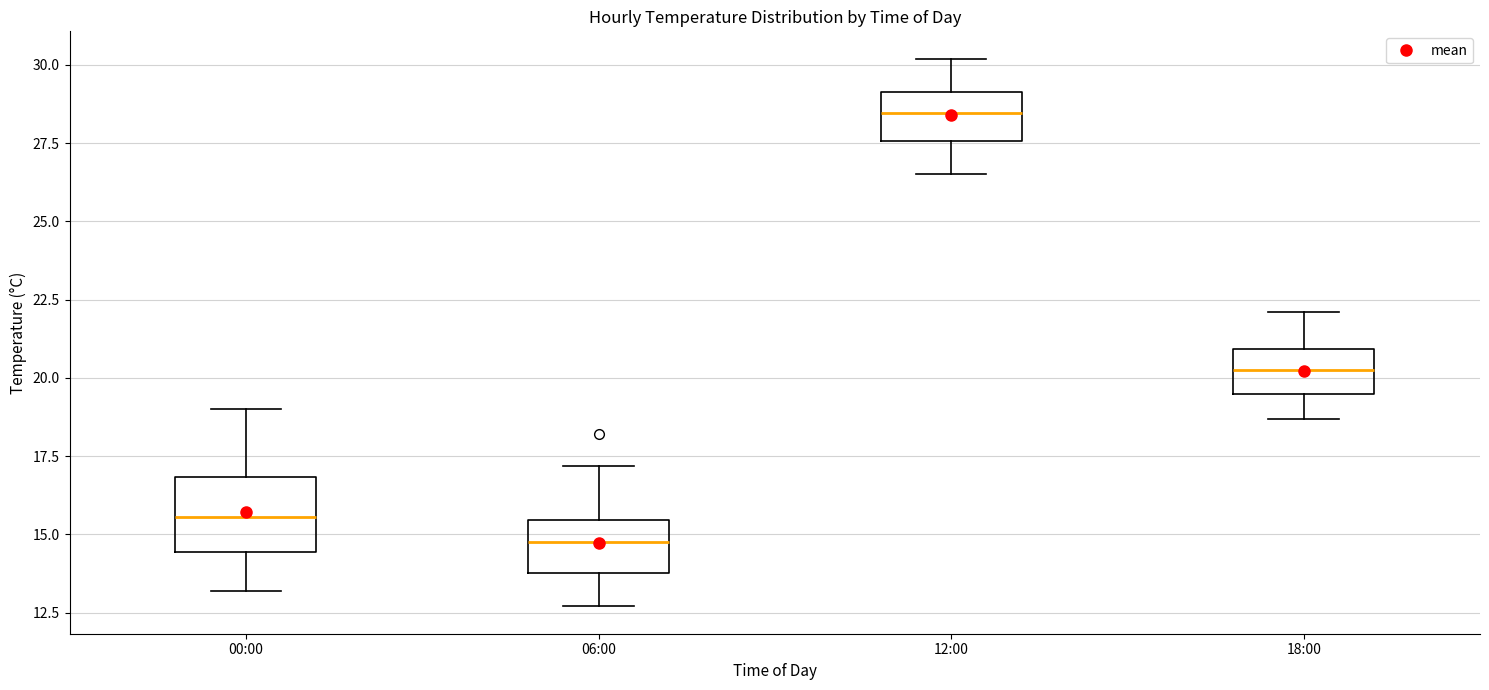

Which box has the lowest median line?

06:00